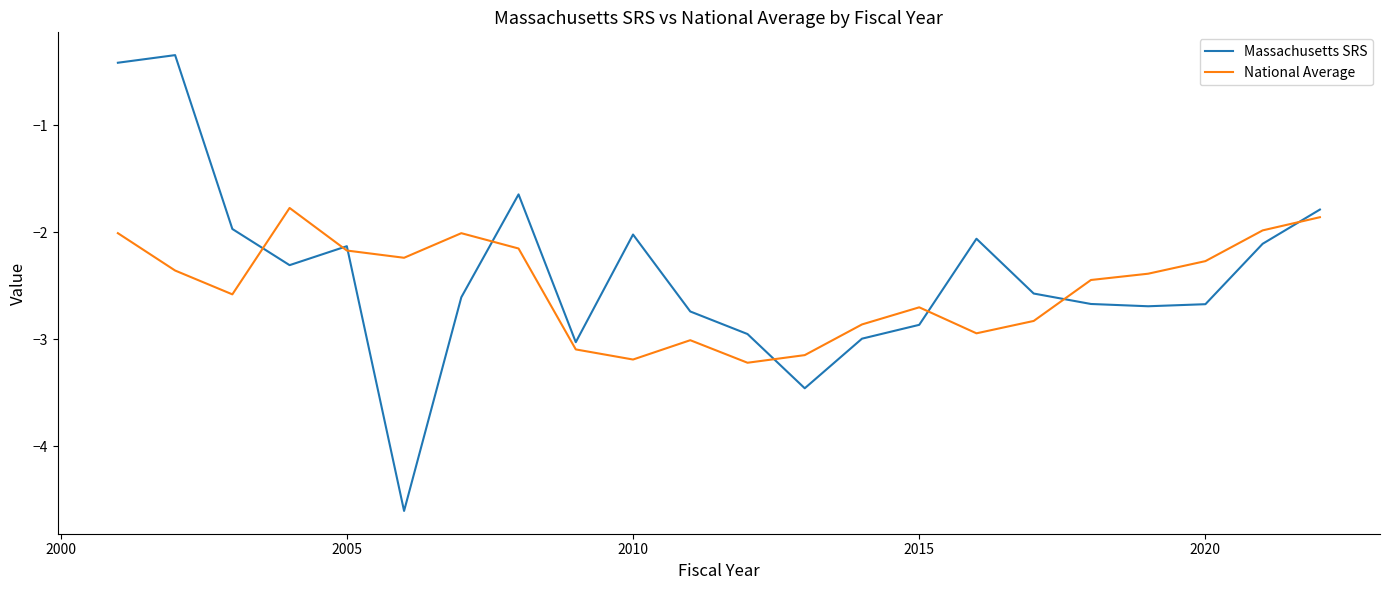

Which series has the largest range (max minus min)?

Massachusetts SRS